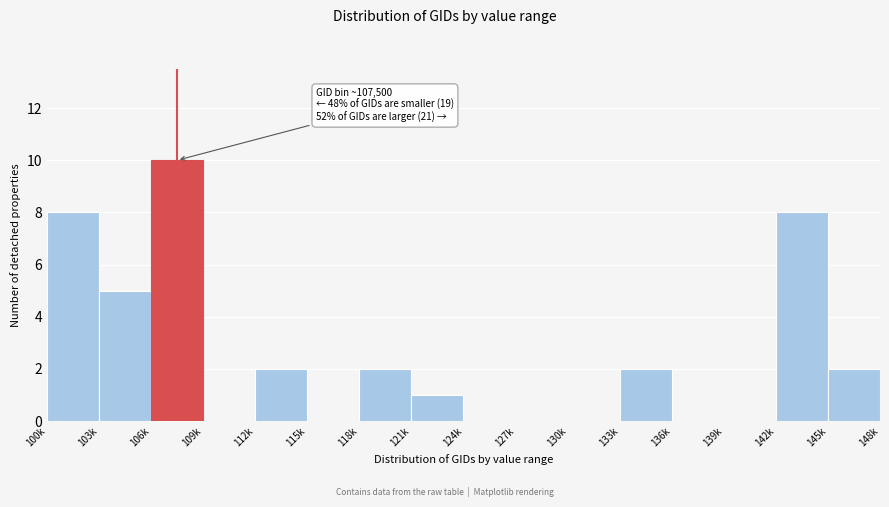

Reading right to left, transcribe all the data shown in this chart.

145k=2	142k=8	139k=0	136k=0	133k=2	130k=0	127k=0	124k=0	121k=1	118k=2	115k=0	112k=2	109k=0	106k=10	103k=5	100k=8